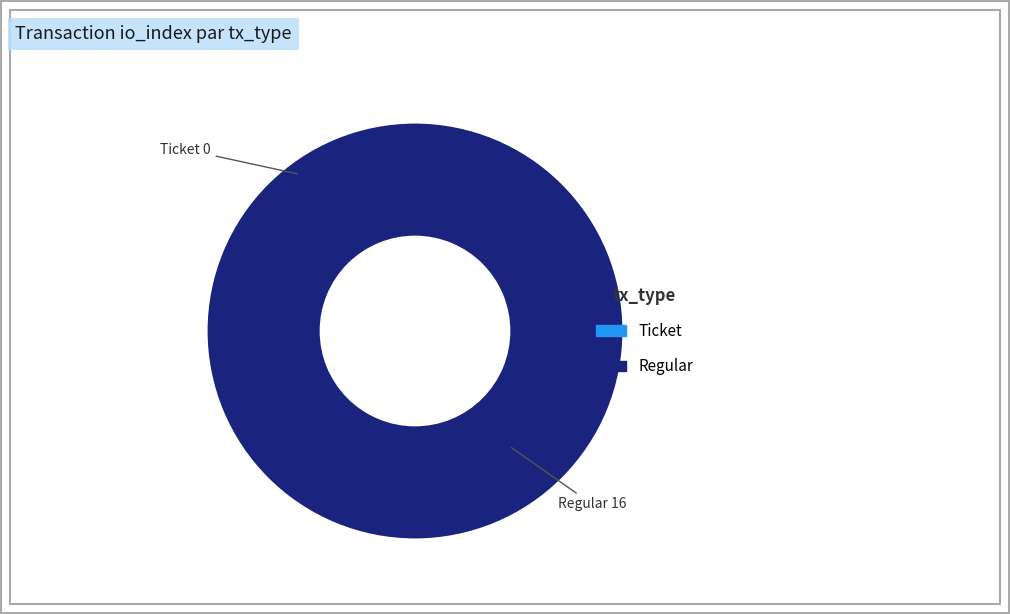

To the nearest percent, what is the combined percentage of Ticket and Regular?

100%